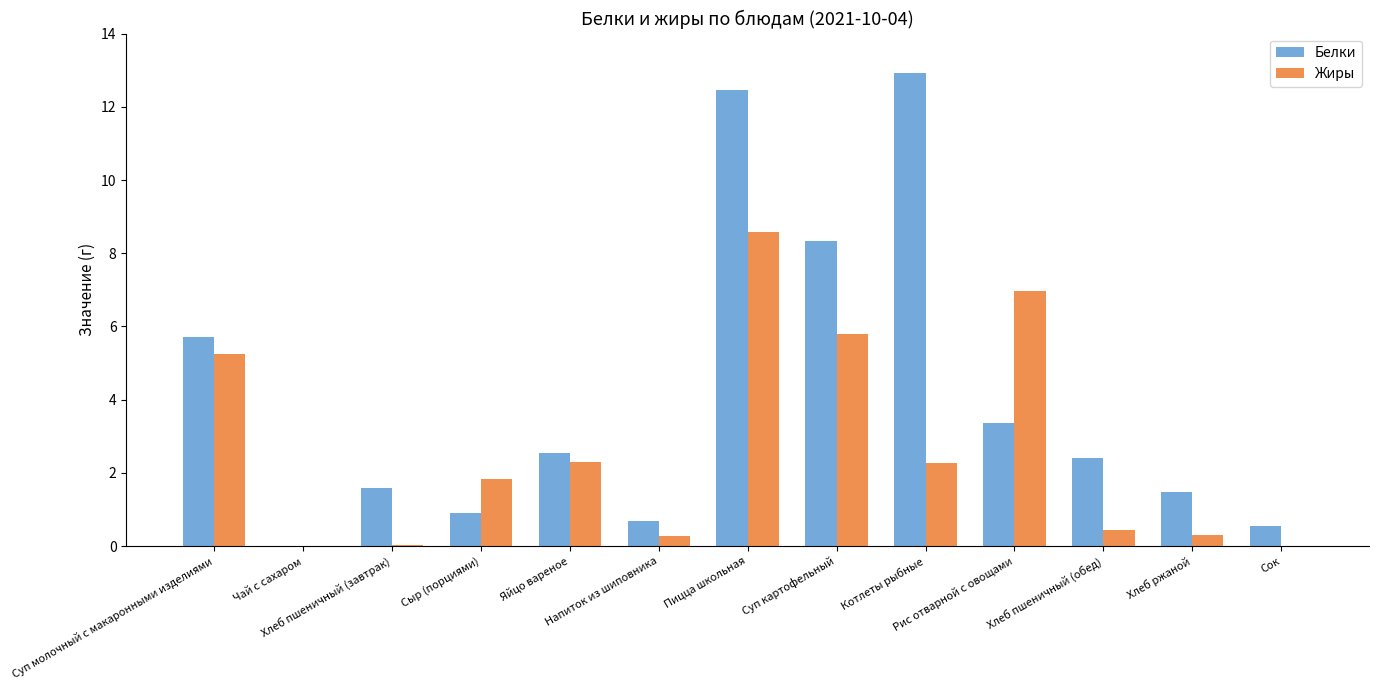

What is the maximum value shown in the chart?

12.9